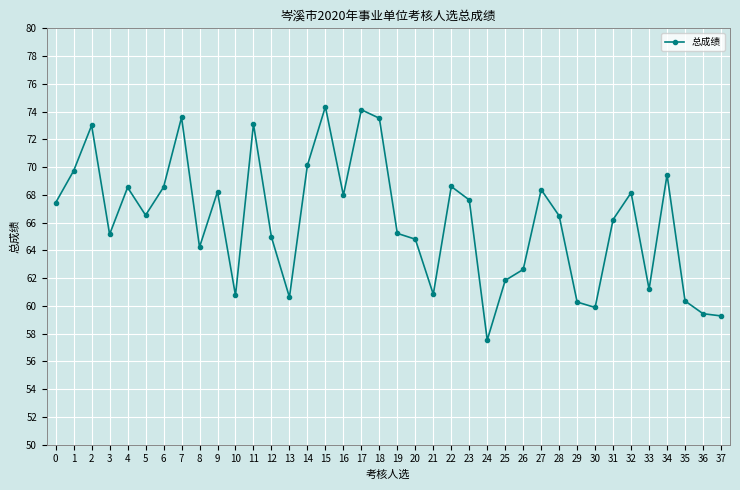

True or false: the data shows 34.7 at 20.

False